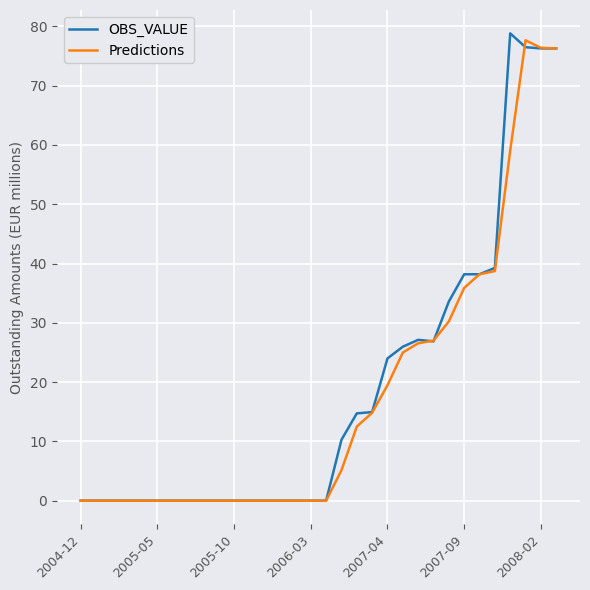

What is the highest value of the Predictions series?

77.7